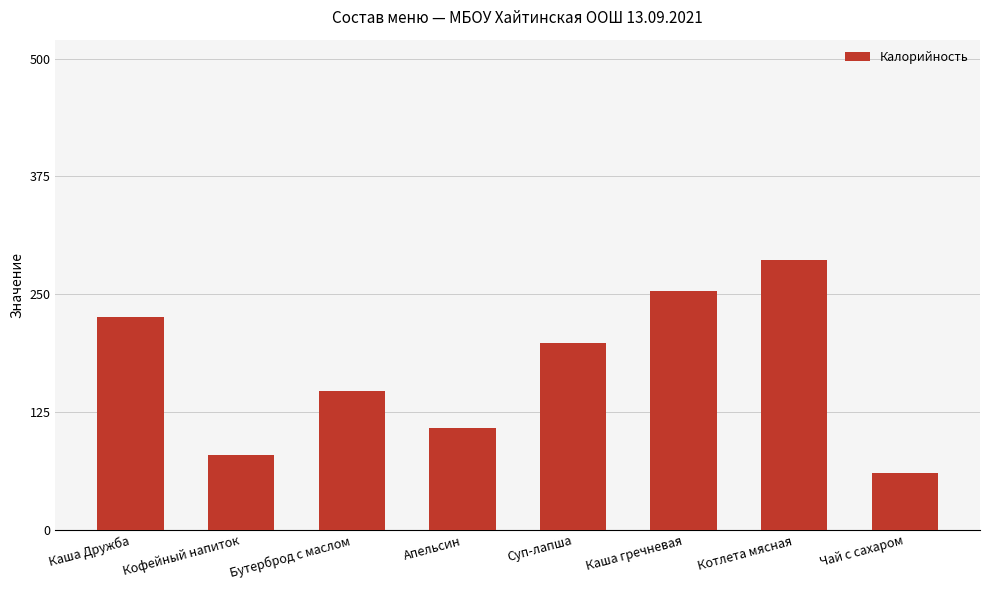

Where does the data first go above 198?

Каша Дружба